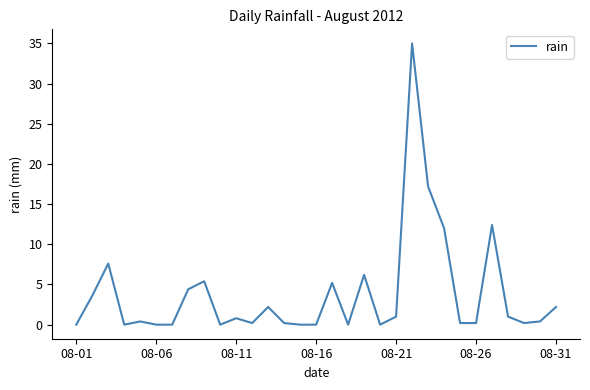

Reading left to right, extract all data points from this chart.

0.0	3.6	7.6	0.0	0.4	0.0	0.0	4.4	5.4	0.0	0.8	0.2	2.2	0.2	0.0	0.0	5.2	0.0	6.2	0.0	1.0	35.0	17.2	12.0	0.2	0.2	12.4	1.0	0.2	0.4	2.2